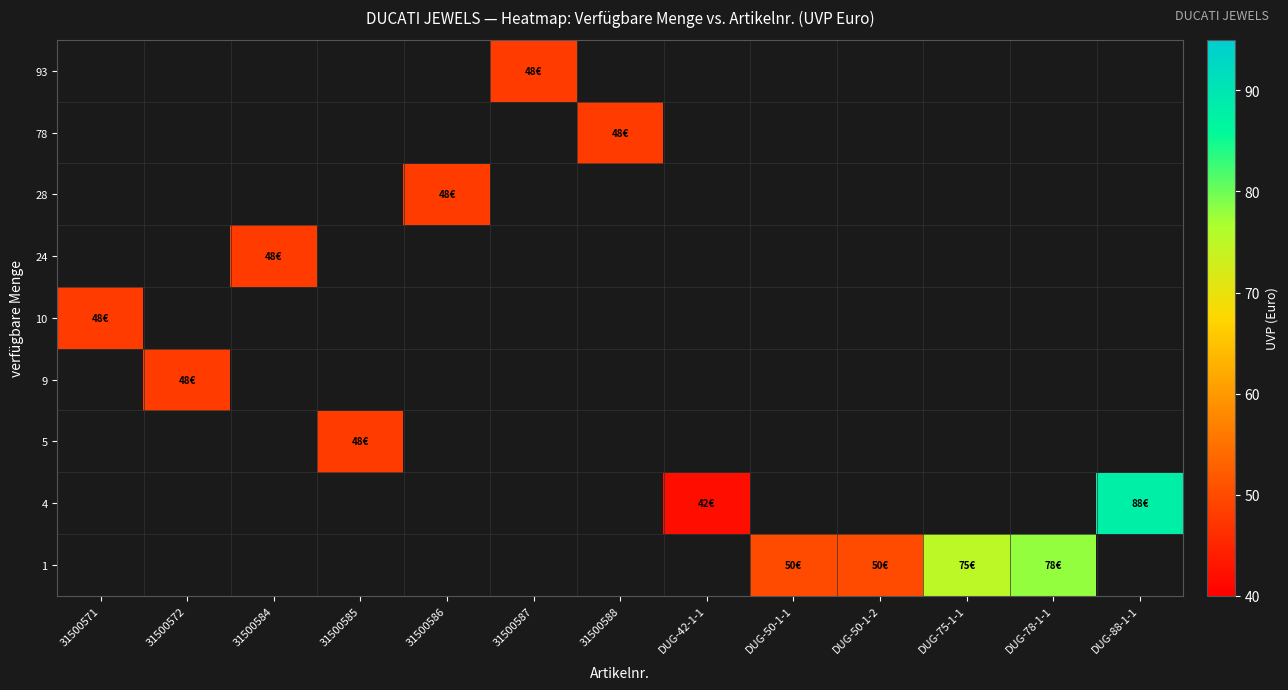

At which label does 24 reach its minimum?

31500571